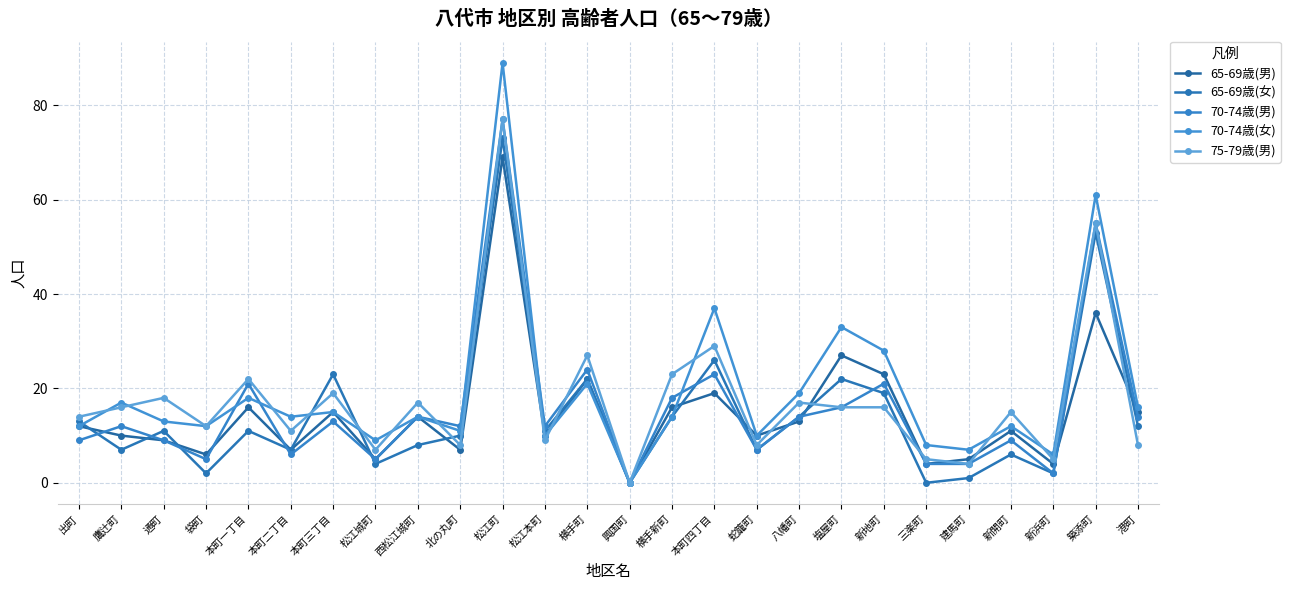

What is the sum of the 75-79歳(男) values at 横手町 and 横手新町?

50